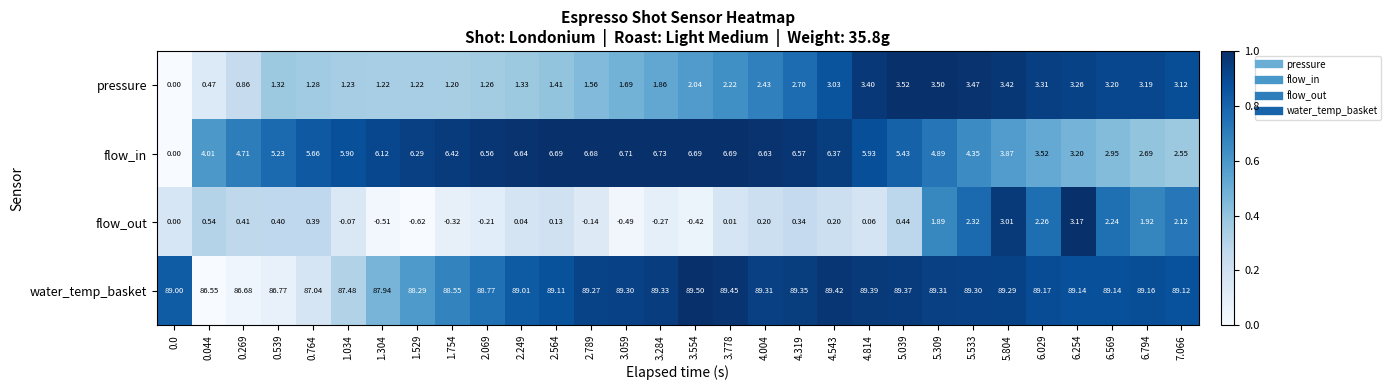

How many data points in flow_in are above 5?

19